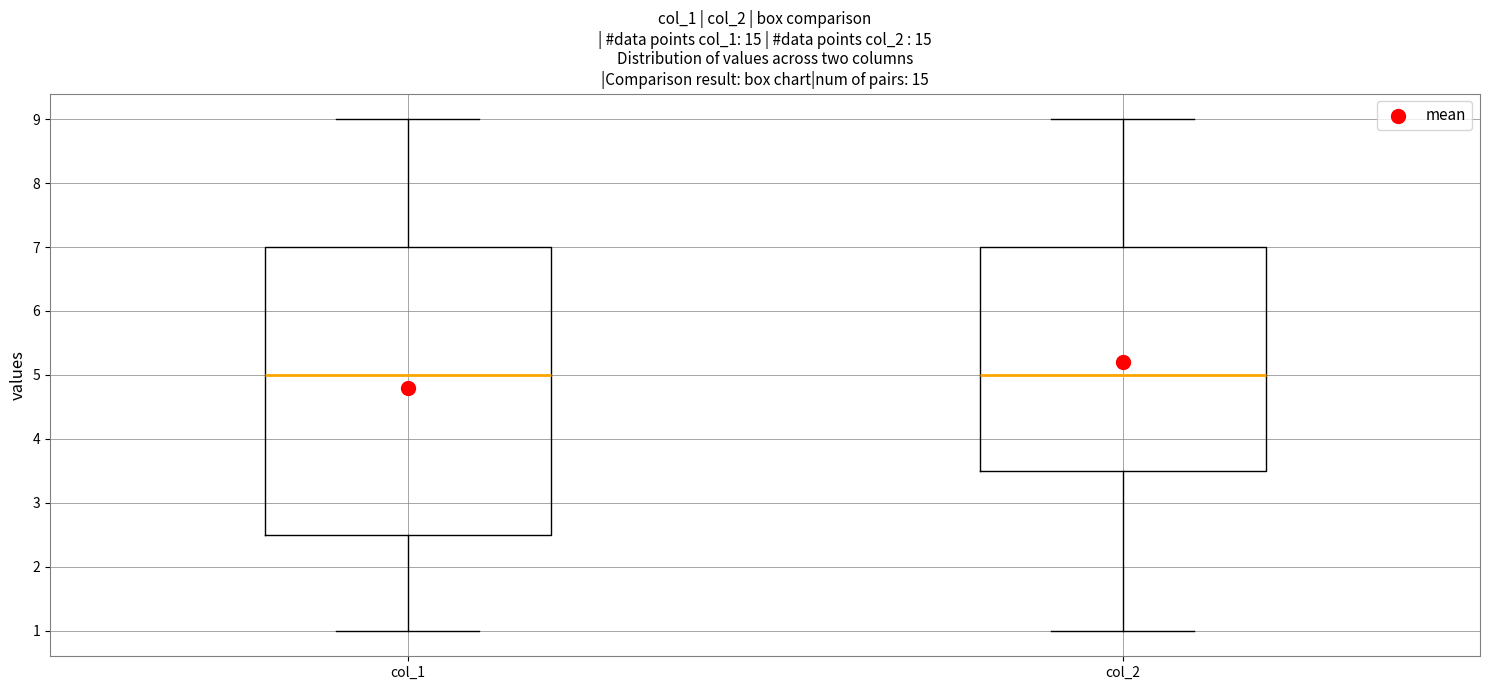

Where does the lower whisker of the box for col_1 end on the y-axis? The values are not printed on the chart, so give them approximately, as read against the axis.

1.0